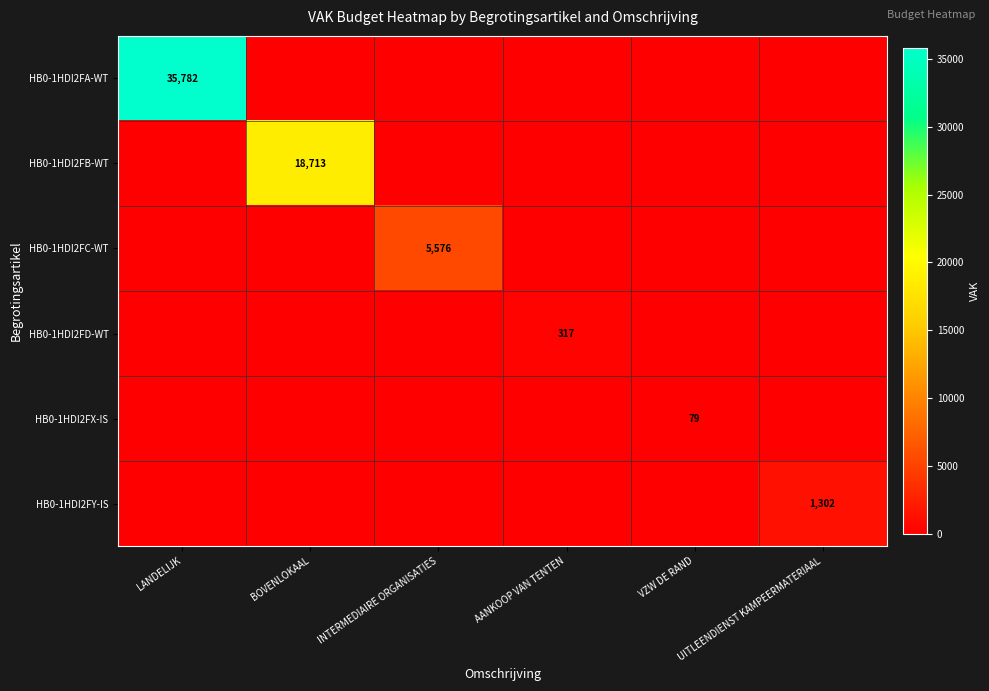

What is the total value across all series at AANKOOP VAN TENTEN?

317